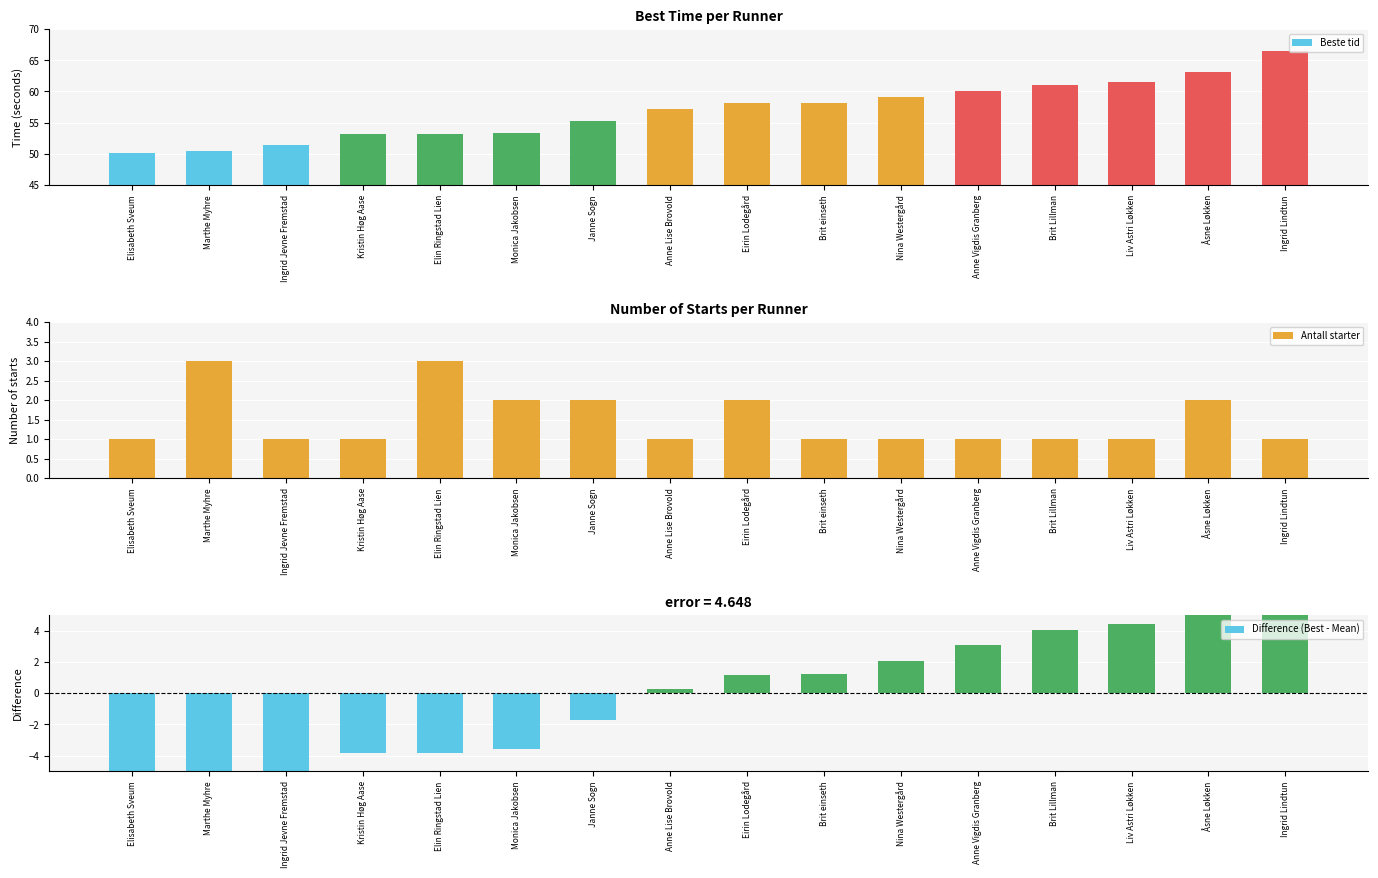

How many bars are there in each group?

3